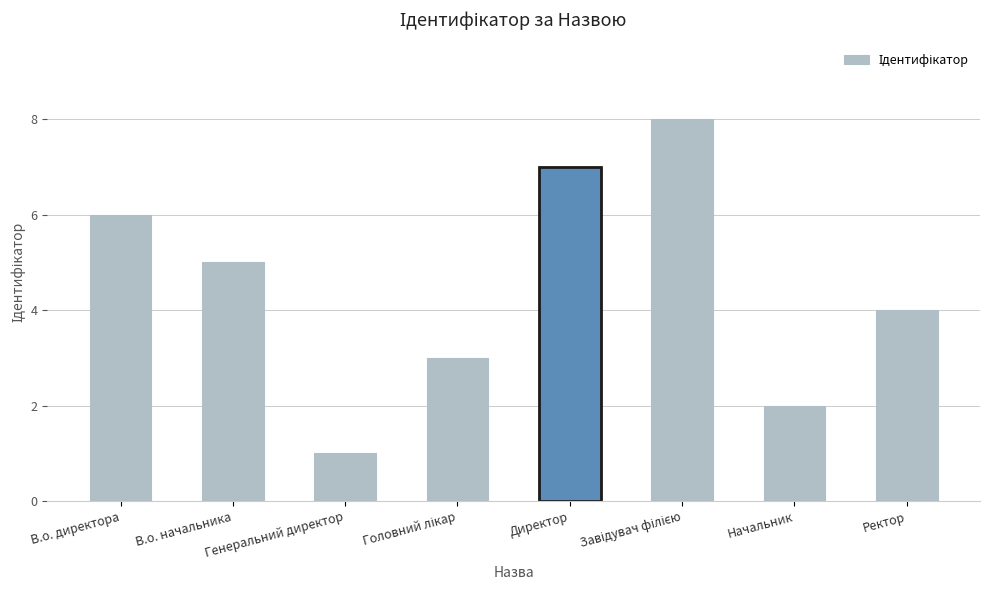

Where does the data first go above 5?

В.о. директора